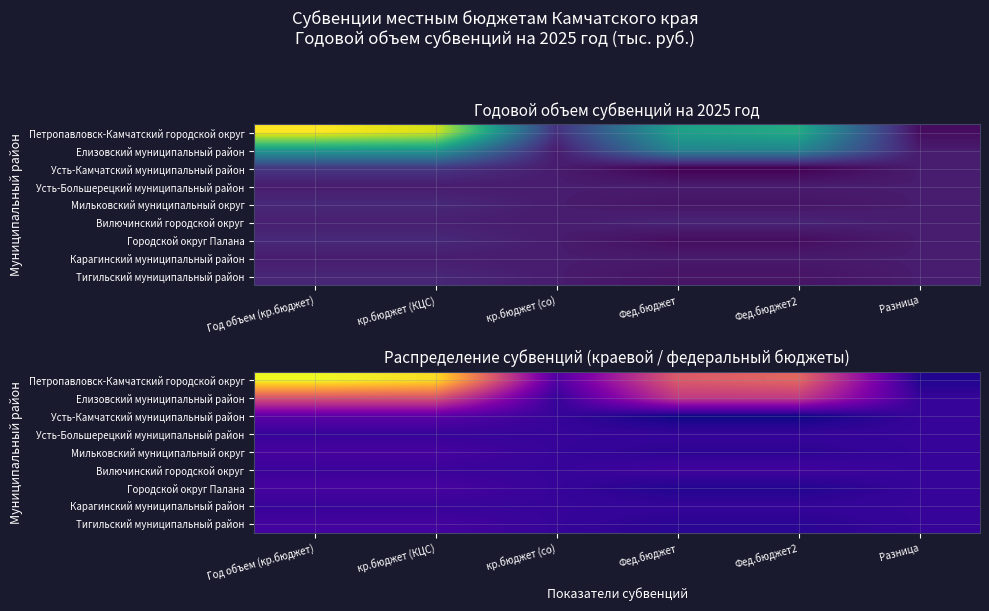

What is the maximum value shown in the chart?

275802.6